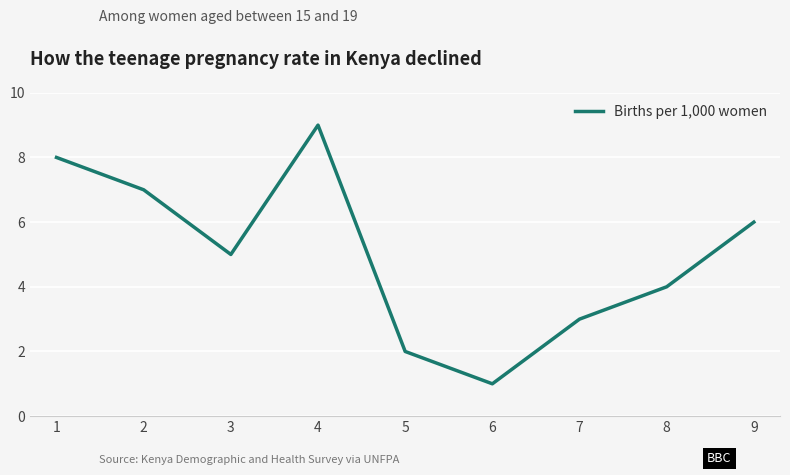

What is the minimum value shown in the chart?

1